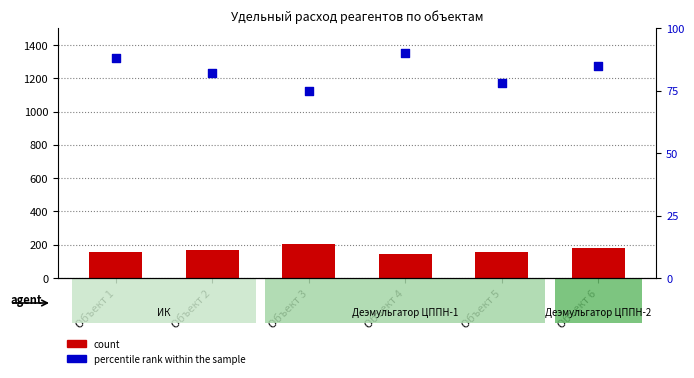

Which series reaches the minimum Y coordinate?

percentile rank within the sample